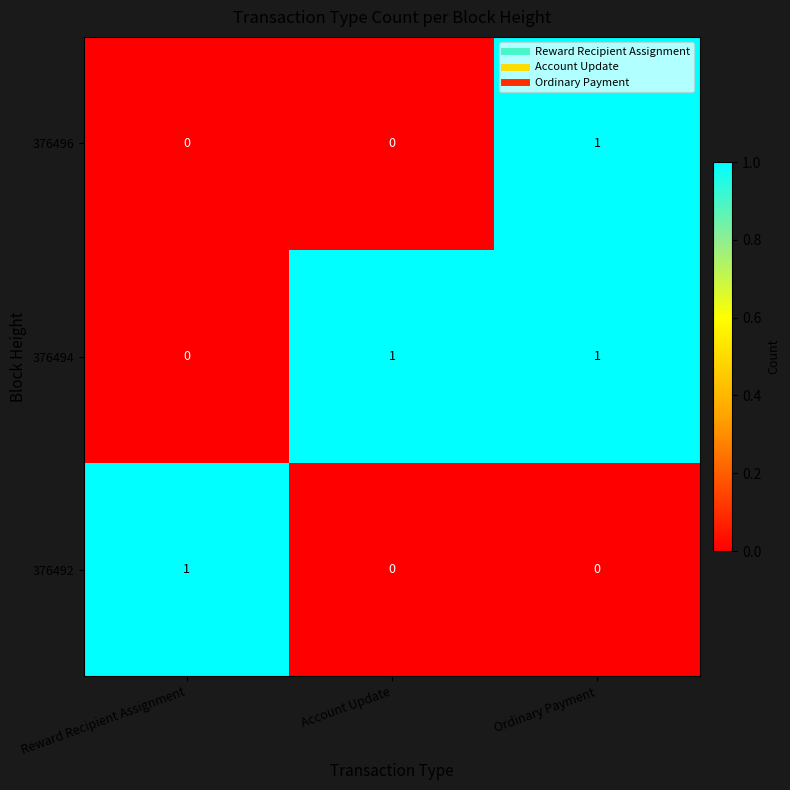

Reading right to left, transcribe all the data shown in this chart.

376496: Ordinary Payment=1	Account Update=0	Reward Recipient Assignment=0
376494: Ordinary Payment=1	Account Update=1	Reward Recipient Assignment=0
376492: Ordinary Payment=0	Account Update=0	Reward Recipient Assignment=1